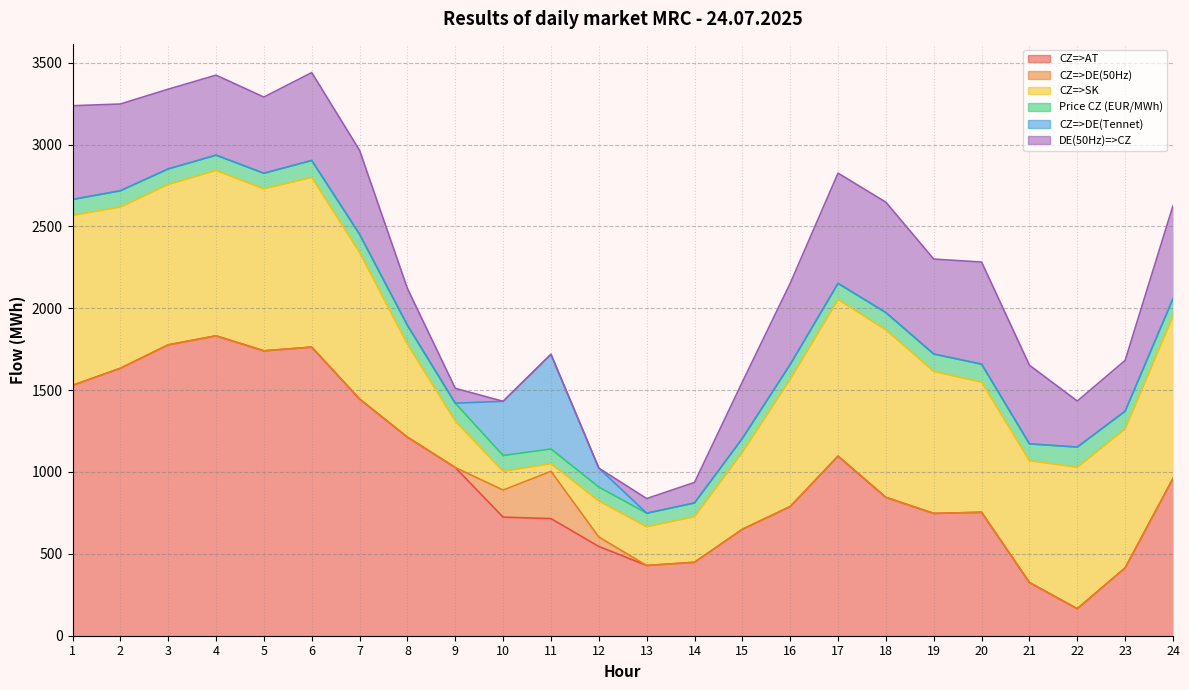

What is the difference between the maximum and minimum values in the CZ=>AT series?

1666.6